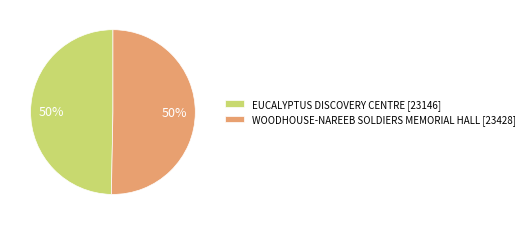

Approximately how many times larger is the value at EUCALYPTUS DISCOVERY CENTRE [23146] compared to WOODHOUSE-NAREEB SOLDIERS MEMORIAL HALL [23428]?

1.0